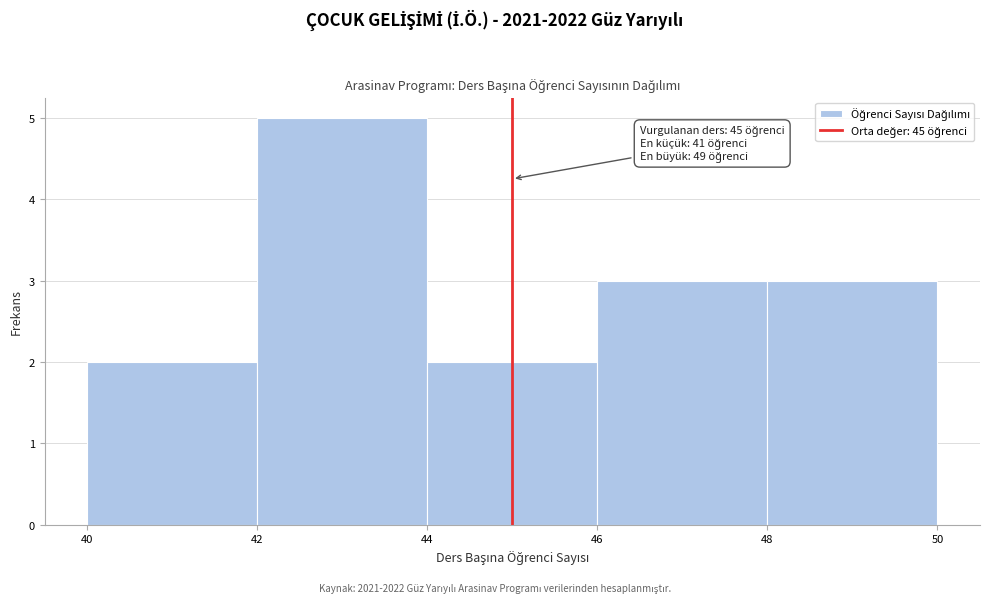

Which range on the x-axis has the tallest bar?

42 to 44